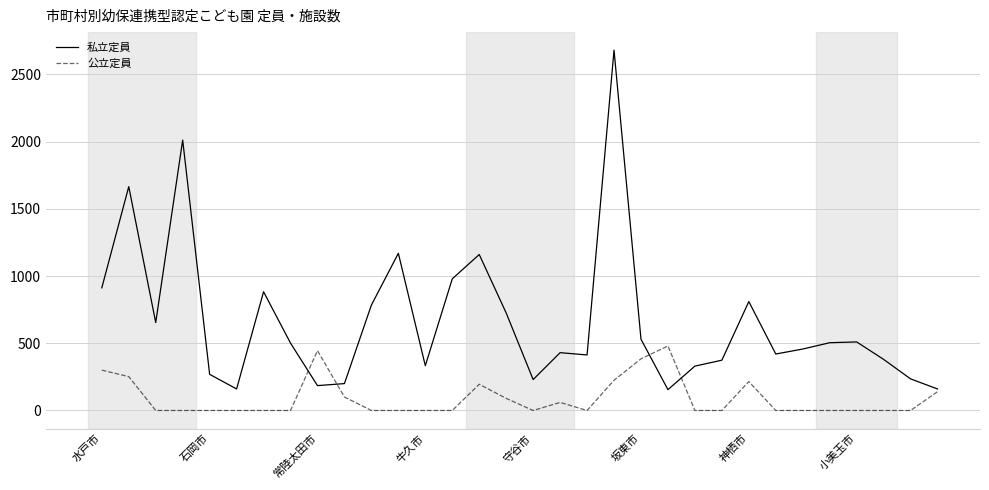

Which series has the largest total across all categories?

私立定員